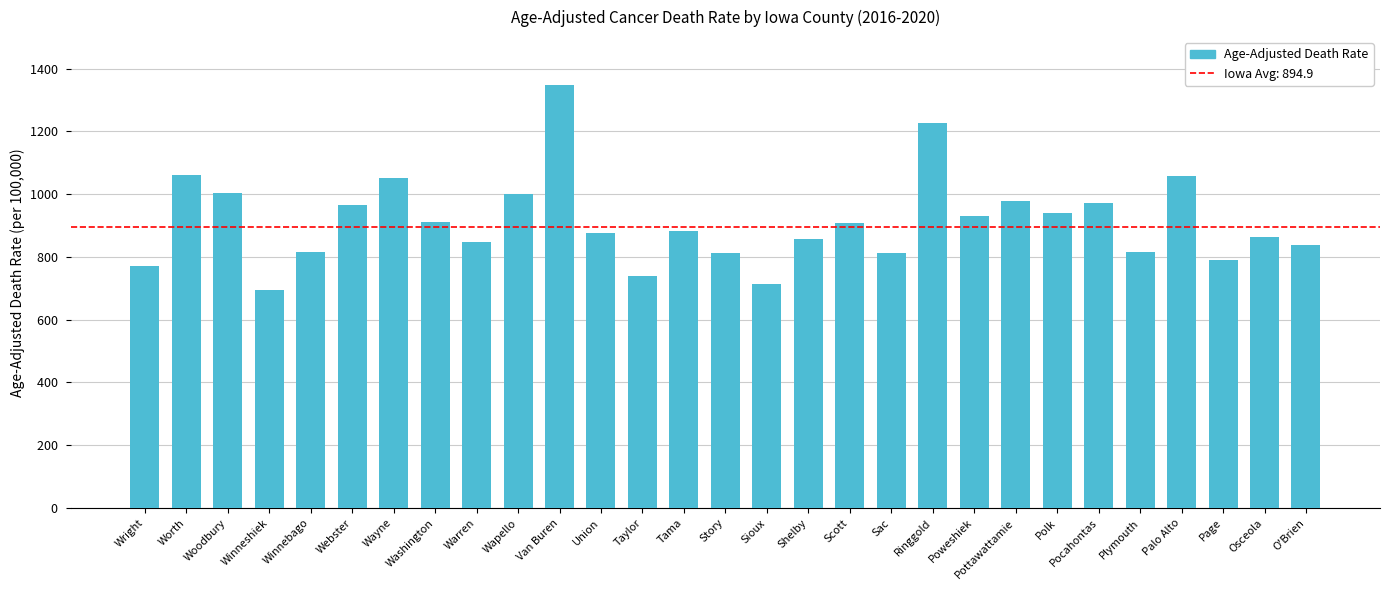

Approximately how many times larger is the value at Wright compared to Wapello?

0.8